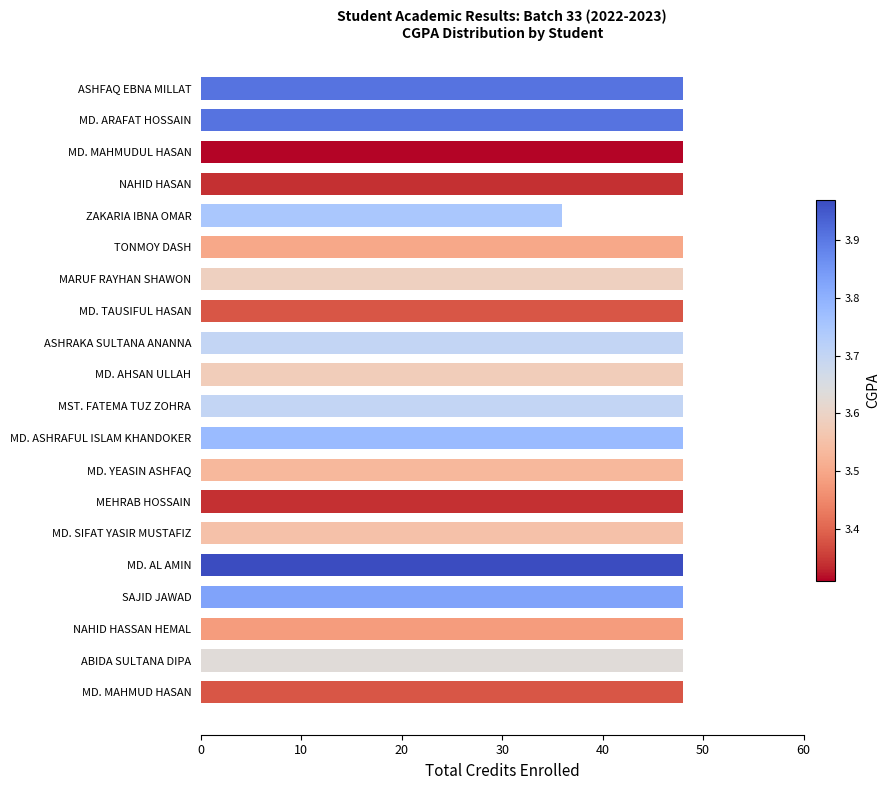

What is the greatest value displayed?

48